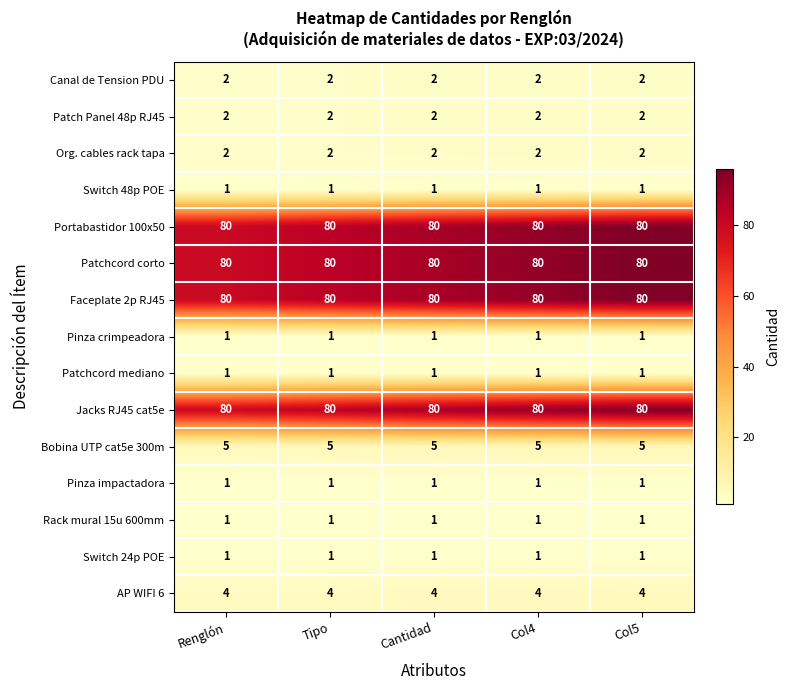

What is the maximum value for Portabastidor 100x50?

80